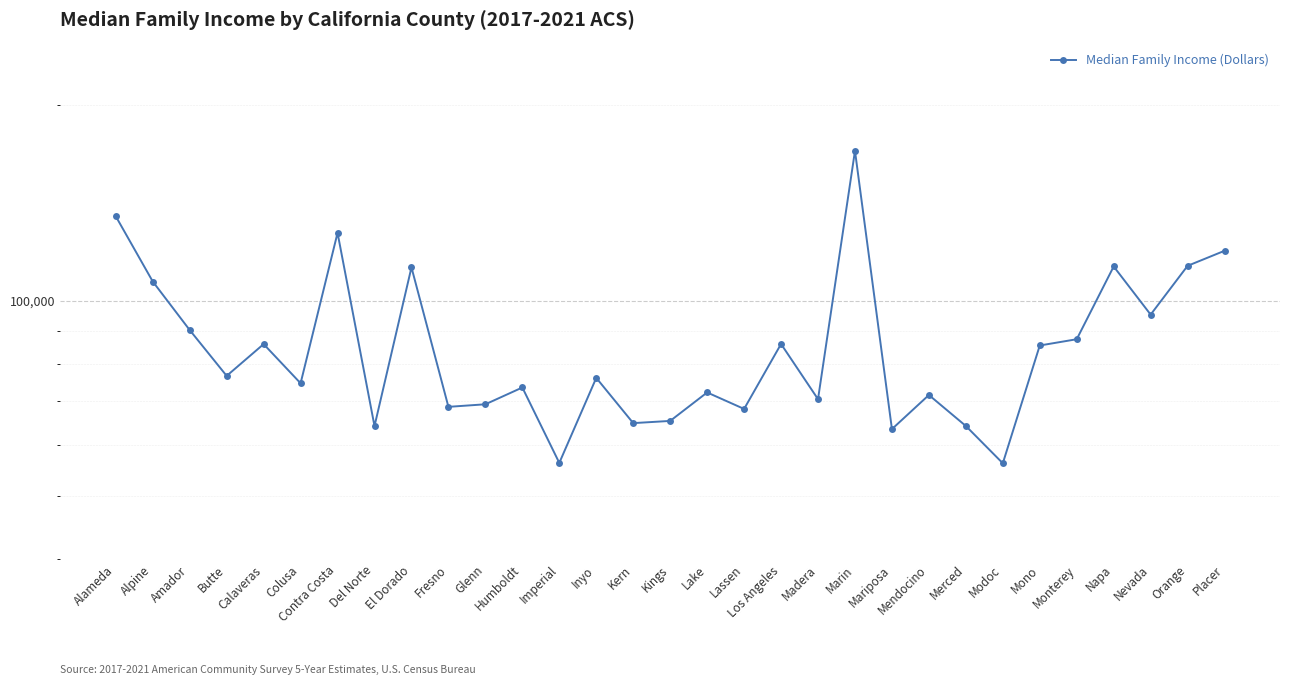

Approximately how many times larger is the value at Los Angeles compared to Alpine?

0.8